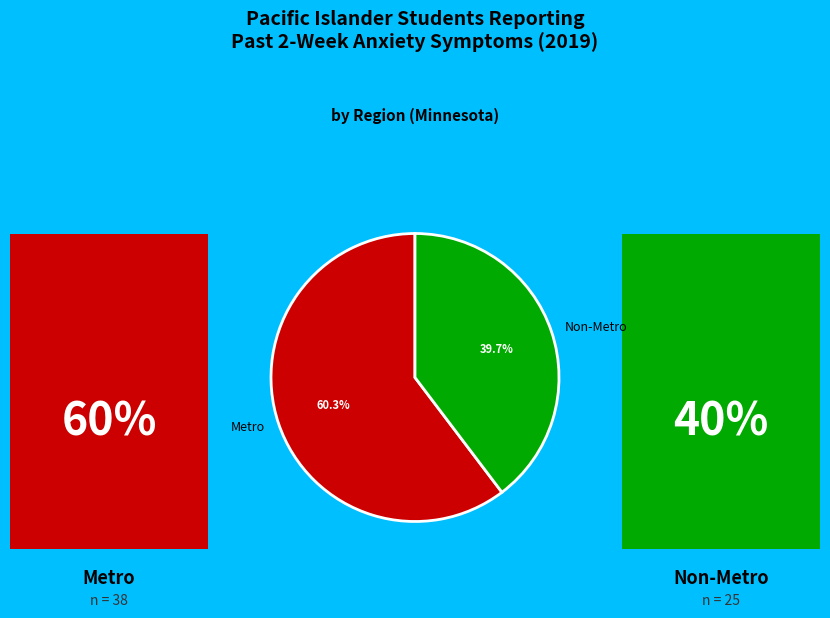

To the nearest percent, what percentage of the pie is Non-Metro?

40%